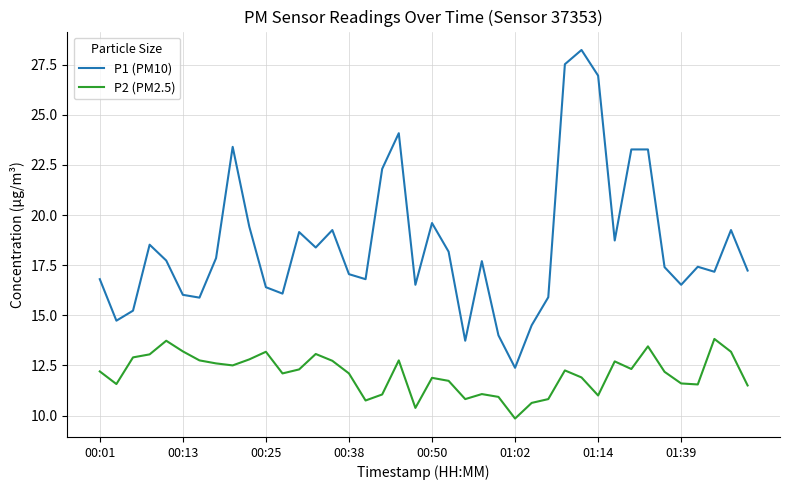

Rank the series by their maximum value, from lowest to highest.

P2 (PM2.5), P1 (PM10)